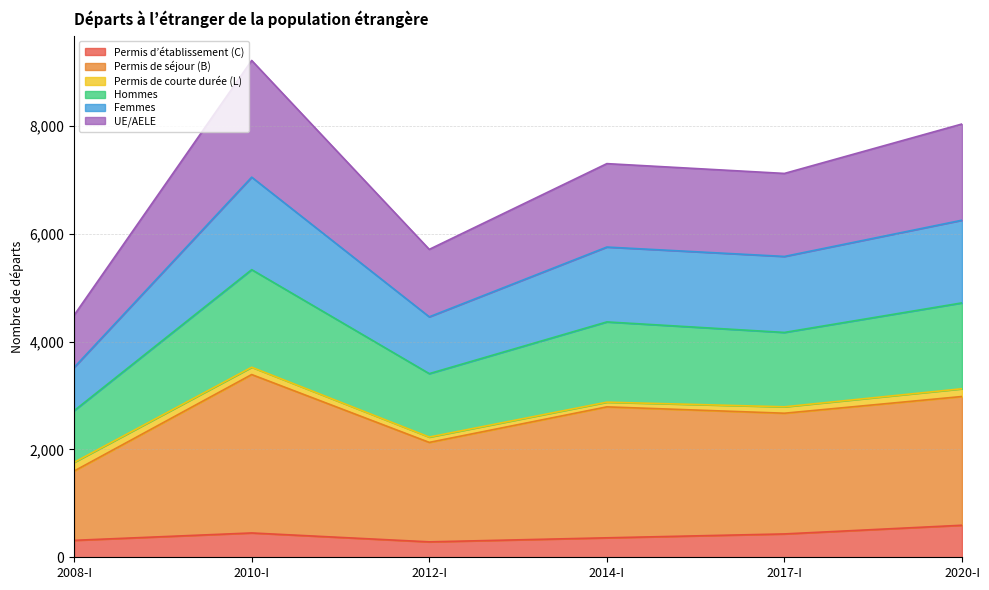

What is the label of the 4th point from the right?

2012-I